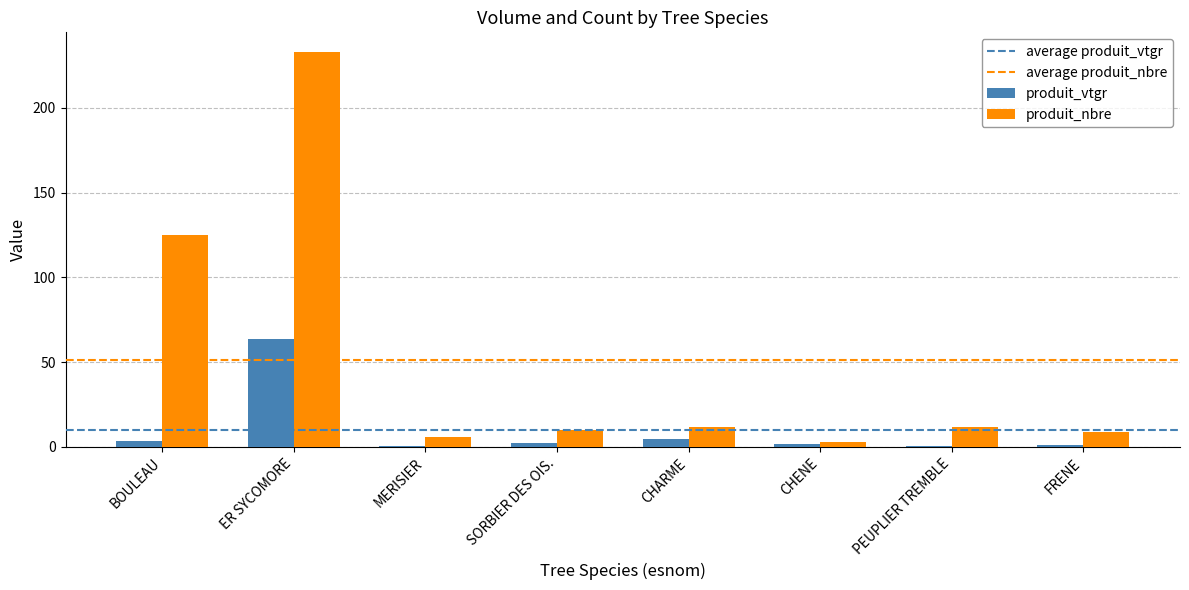

At which label does produit_vtgr first exceed 2?

BOULEAU